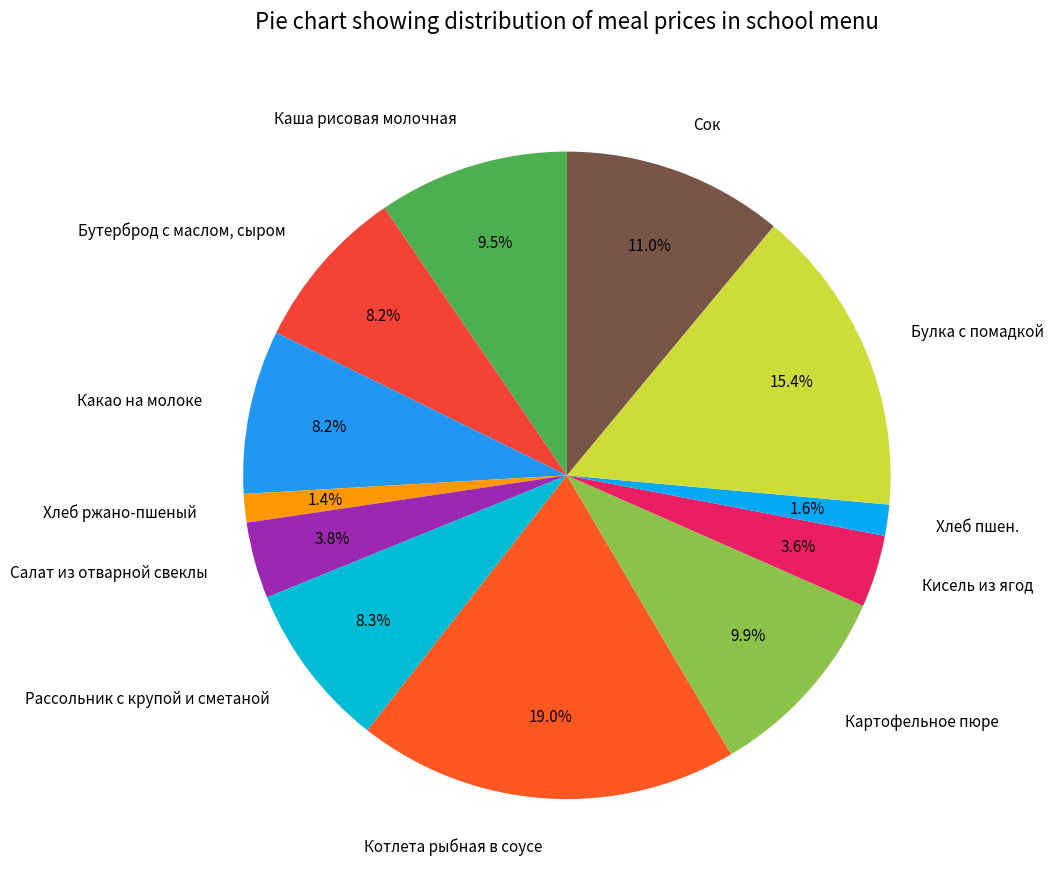

Which slice is the largest?

Котлета рыбная в соусе